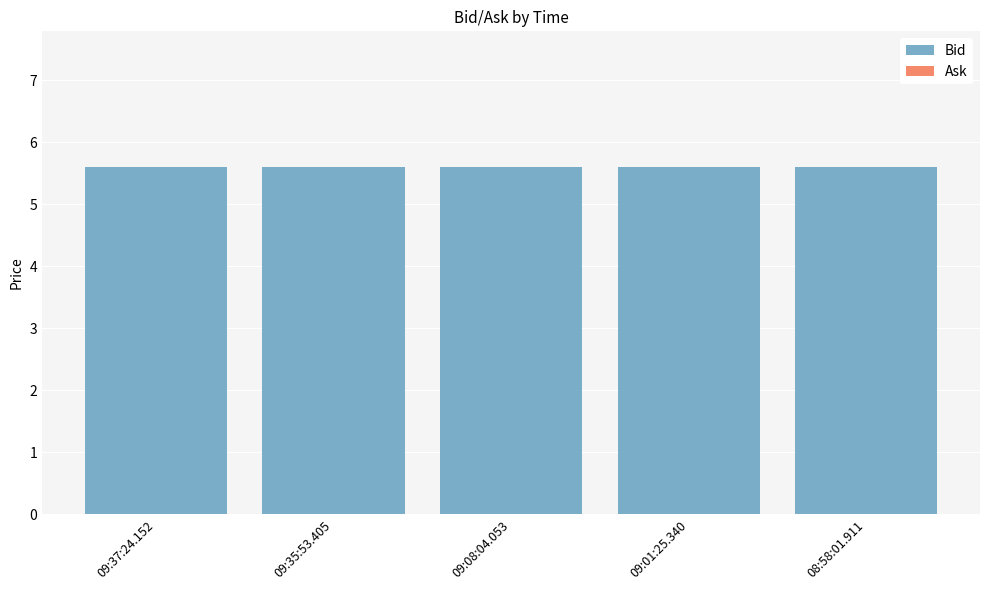

Reading right to left, extract all data points from this chart.

08:58:01.911=5.6	09:01:25.340=5.6	09:08:04.053=5.6	09:35:53.405=5.6	09:37:24.152=5.6